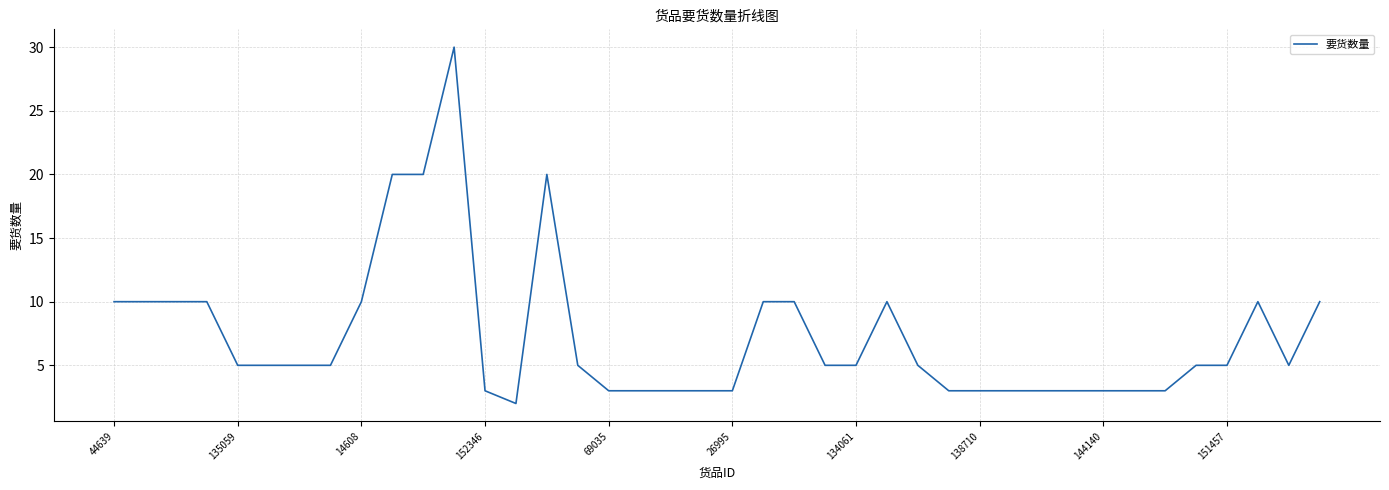

What is the difference between the maximum and minimum values?

28